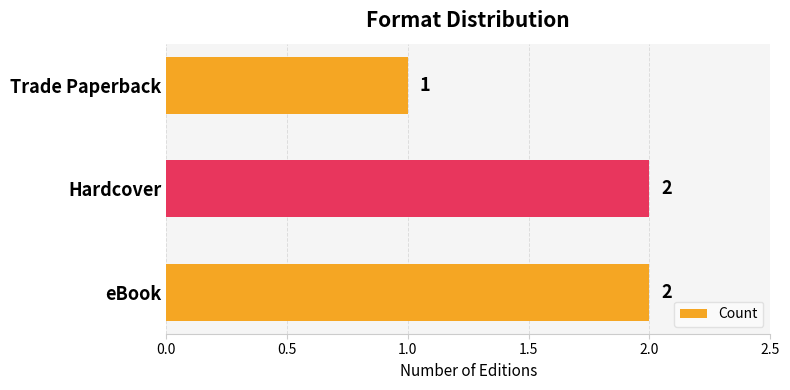

Which has a higher value, Hardcover or Trade Paperback?

Hardcover